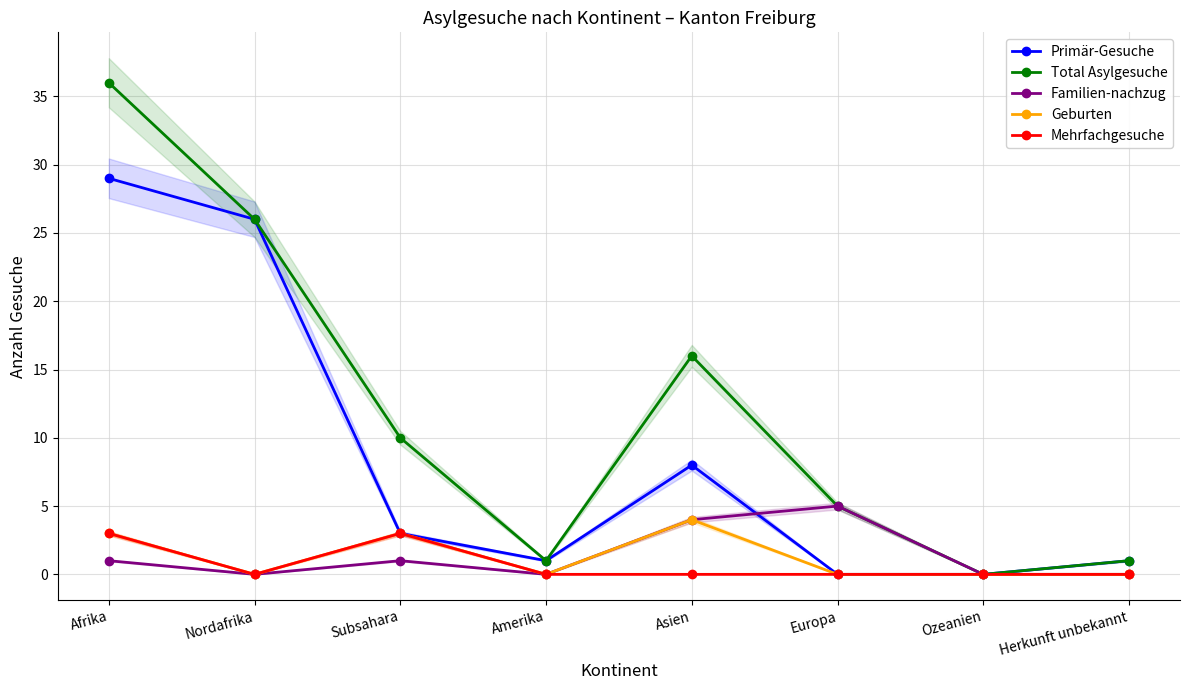

True or false: Mehrfachgesuche and Primär-Gesuche cross at least once.

False